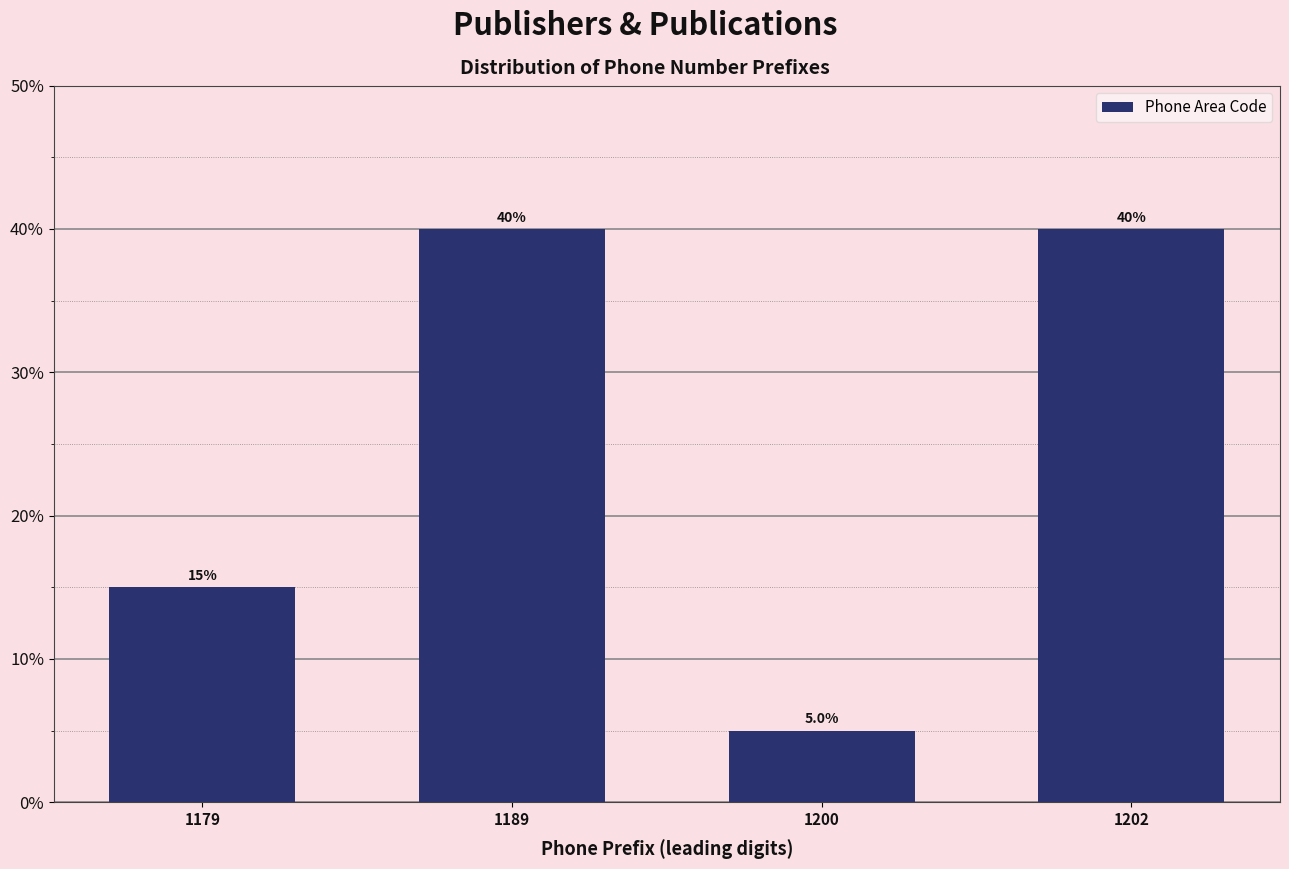

Reading right to left, what are all the values shown in this chart?

40	5	40	15